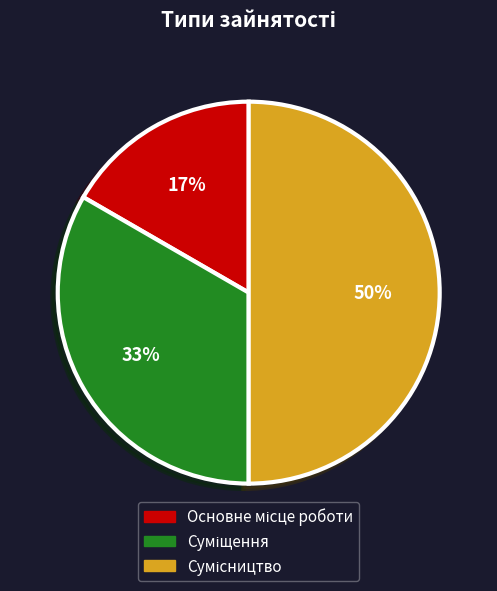

To the nearest percent, what is the difference between the largest and smallest slice percentages?

33%